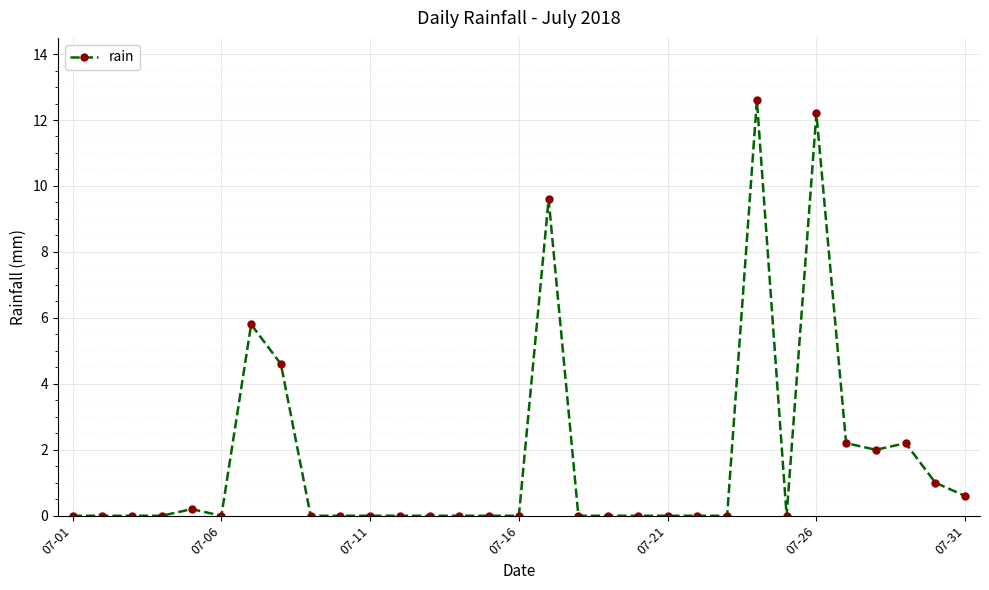

True or false: the data has more than 0 interior local peaks.

True